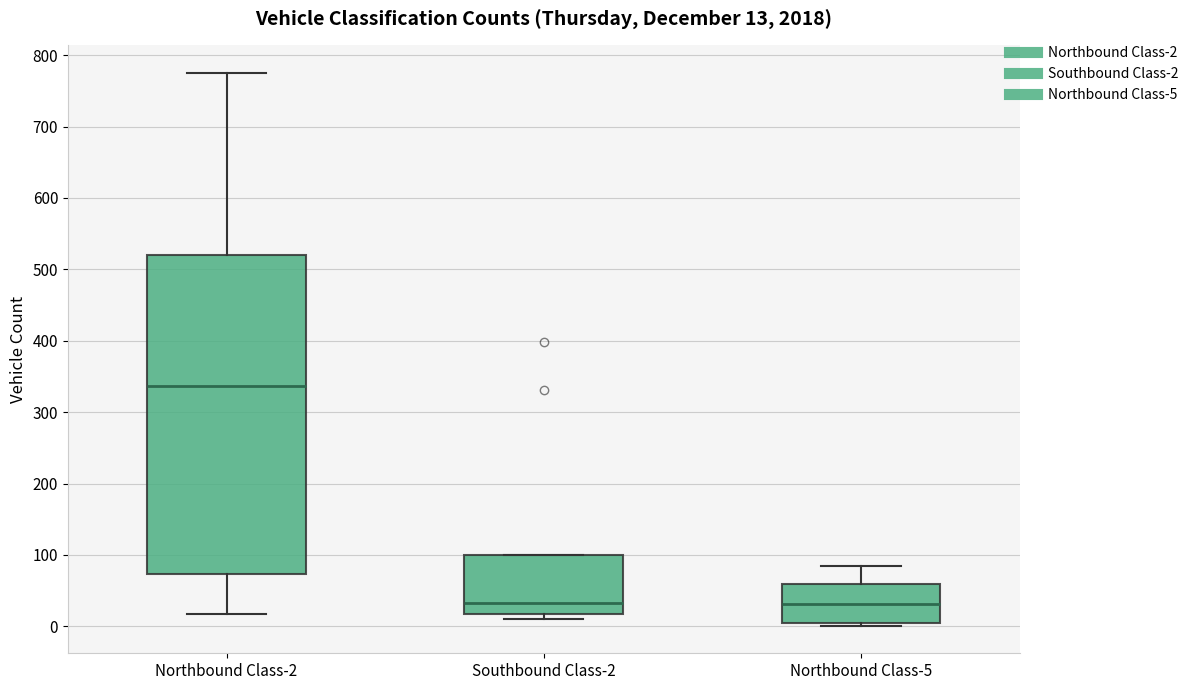

Which box is the tallest, from its lower edge to its upper edge?

Northbound Class-2